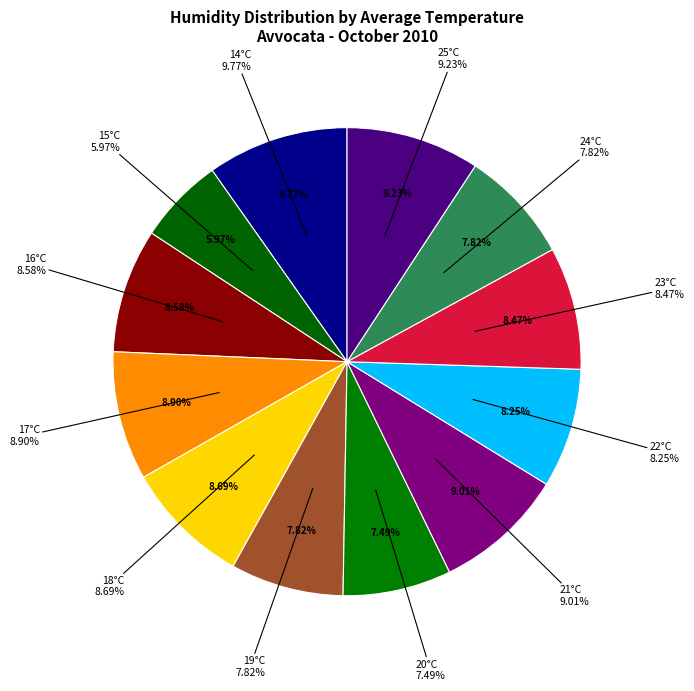

The 15°C slice represents 1% of the pie. True or false?

False